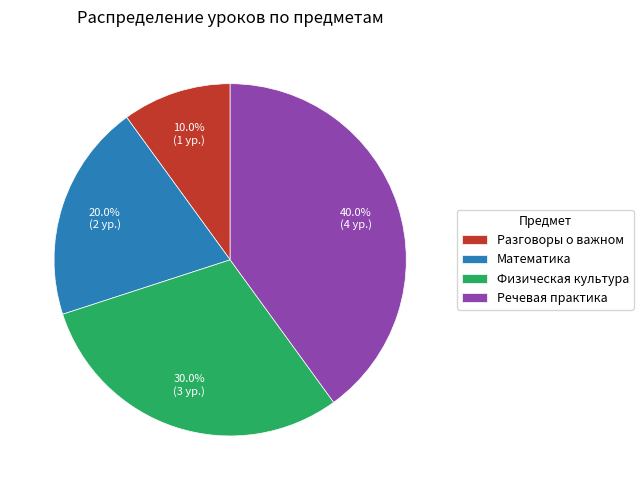

How much of the chart is everything except Речевая практика?

60.0%